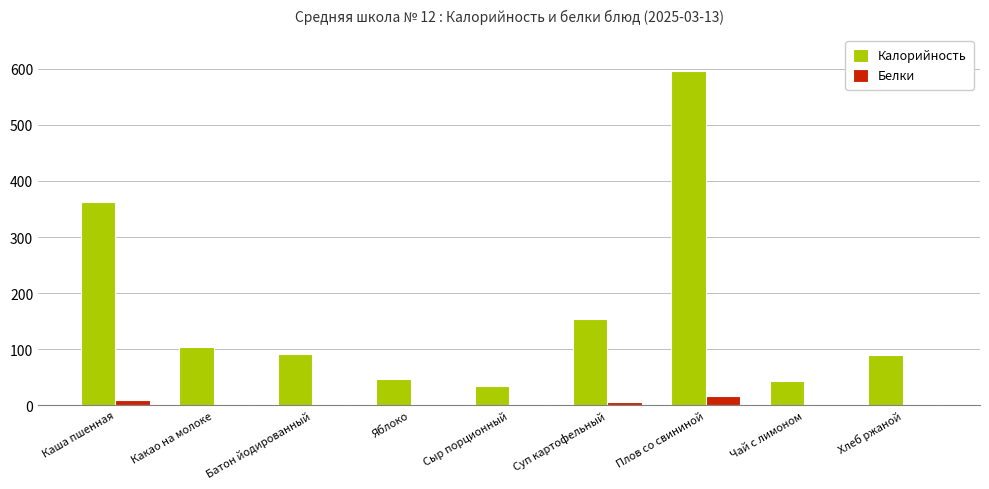

What is the average value of the Калорийность series?

169.3